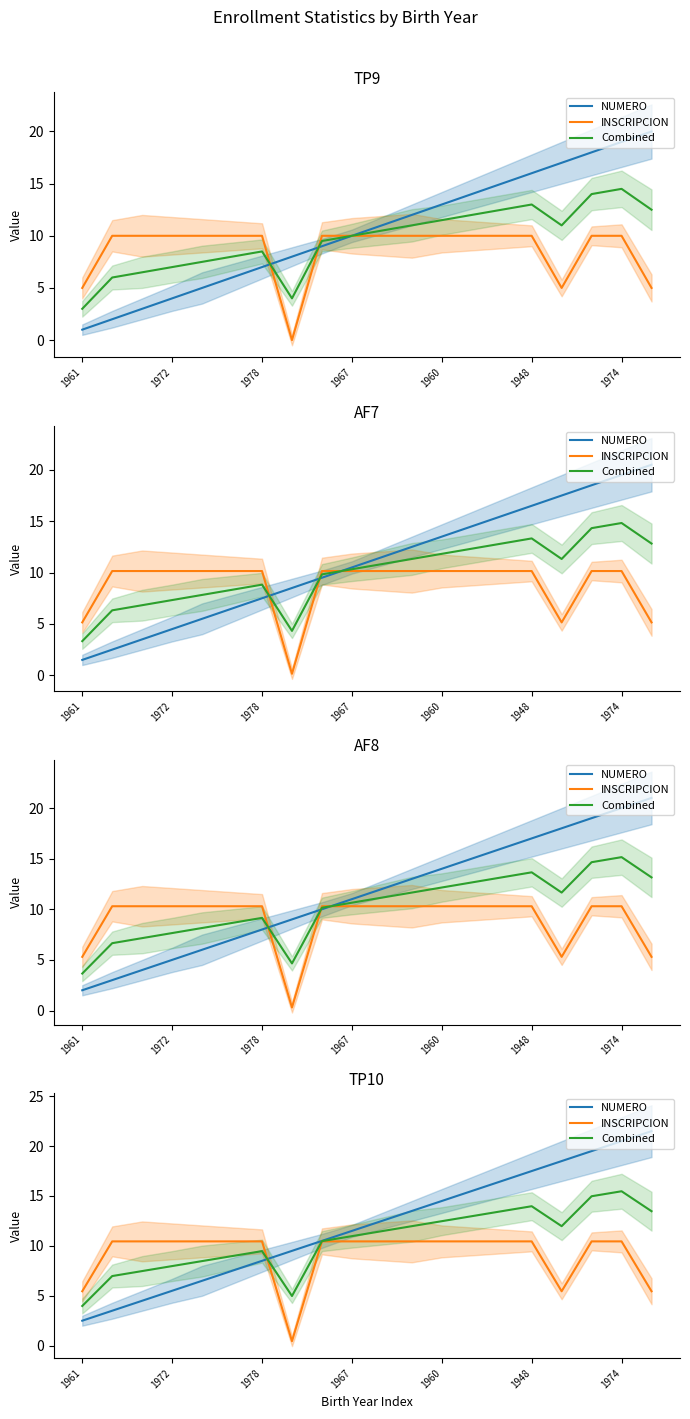

Rank the series at 11 from highest to lowest value.

NUMERO, Combined, INSCRIPCION